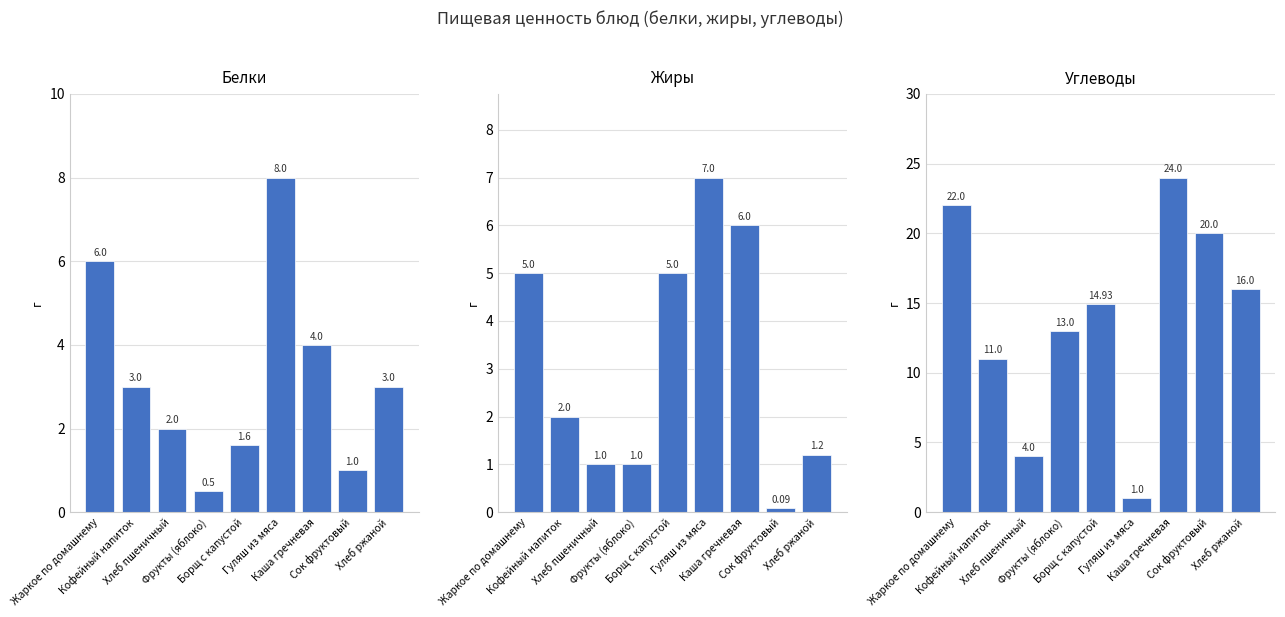

What is the average value of the Углеводы series?

14.0